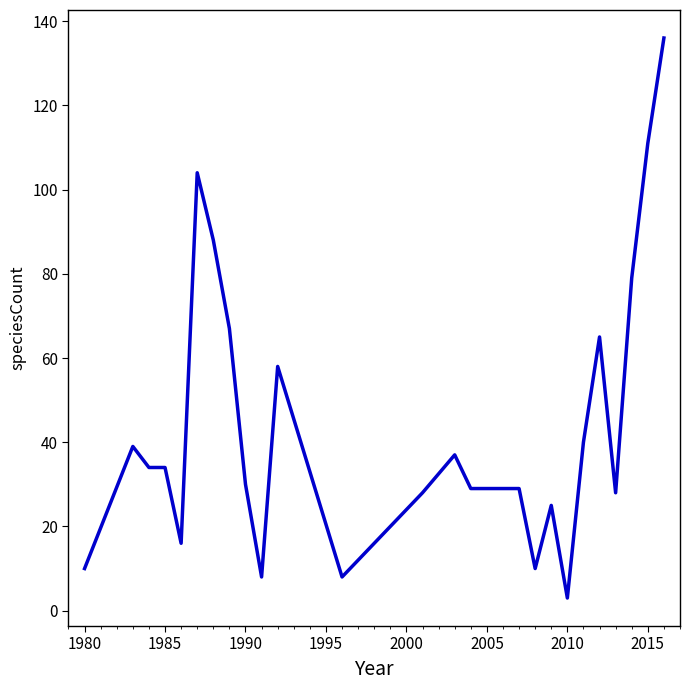

What is the difference between the maximum and minimum values?

133